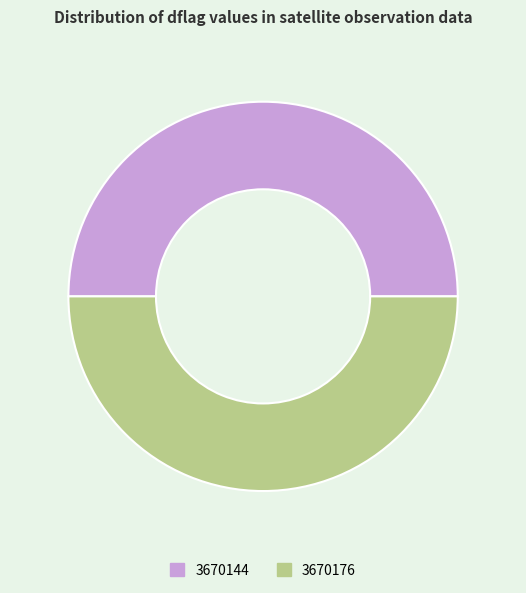

True or false: 3670144 accounts for 60% of the total.

False